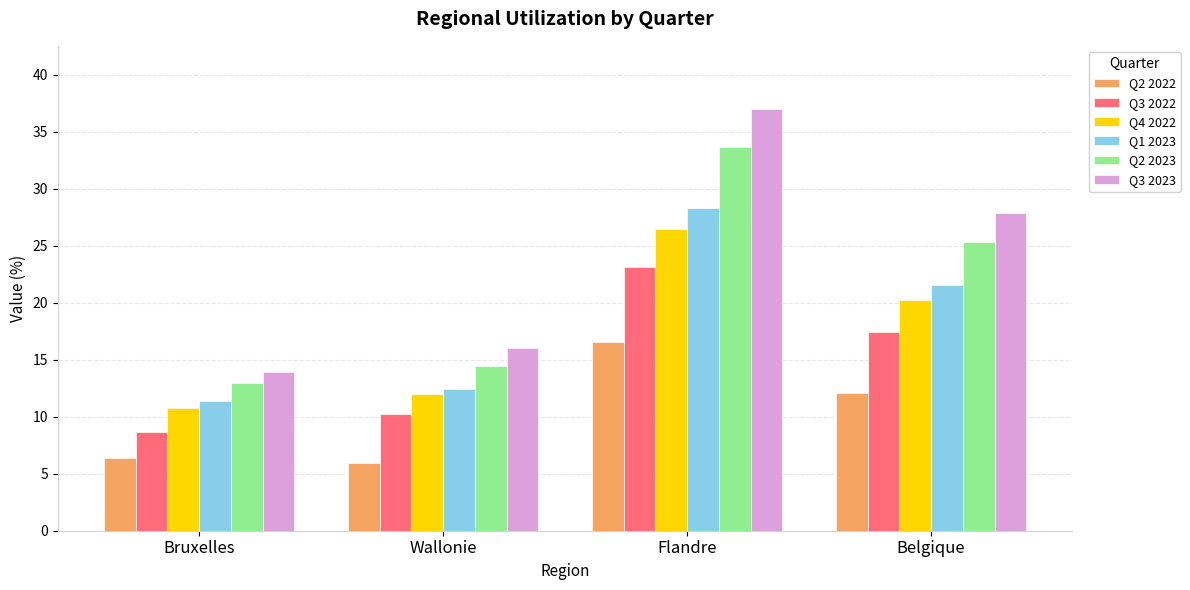

What is the average value of the Q2 2023 series?

21.6